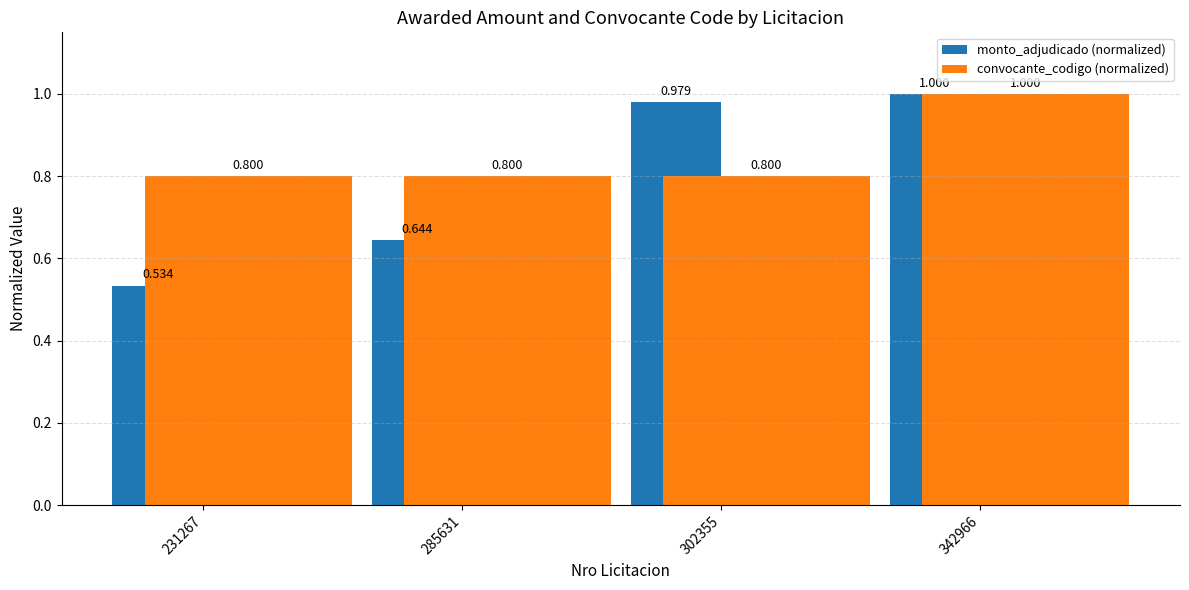

Rank the series by their average value, from lowest to highest.

monto_adjudicado (normalized), convocante_codigo (normalized)